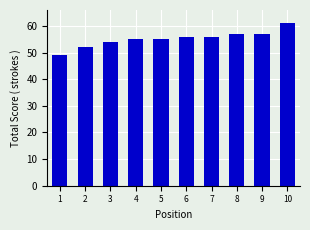

What is the ratio of the value at 1 to the value at 3?

0.9